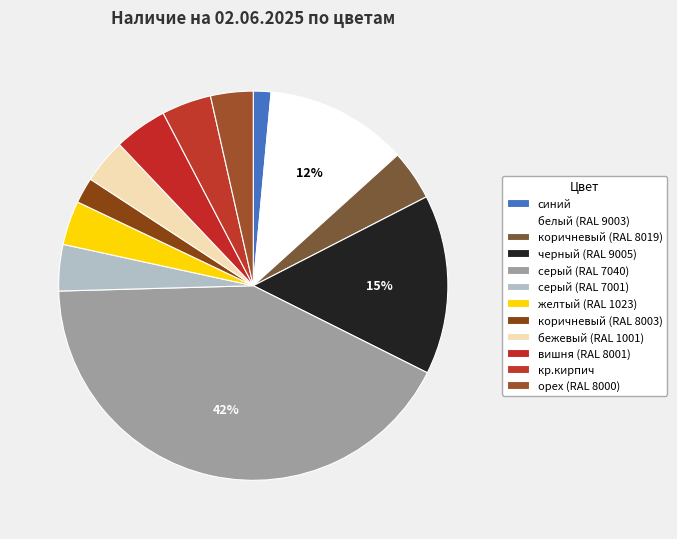

Which has a higher value, бежевый (RAL 1001) or синий?

бежевый (RAL 1001)